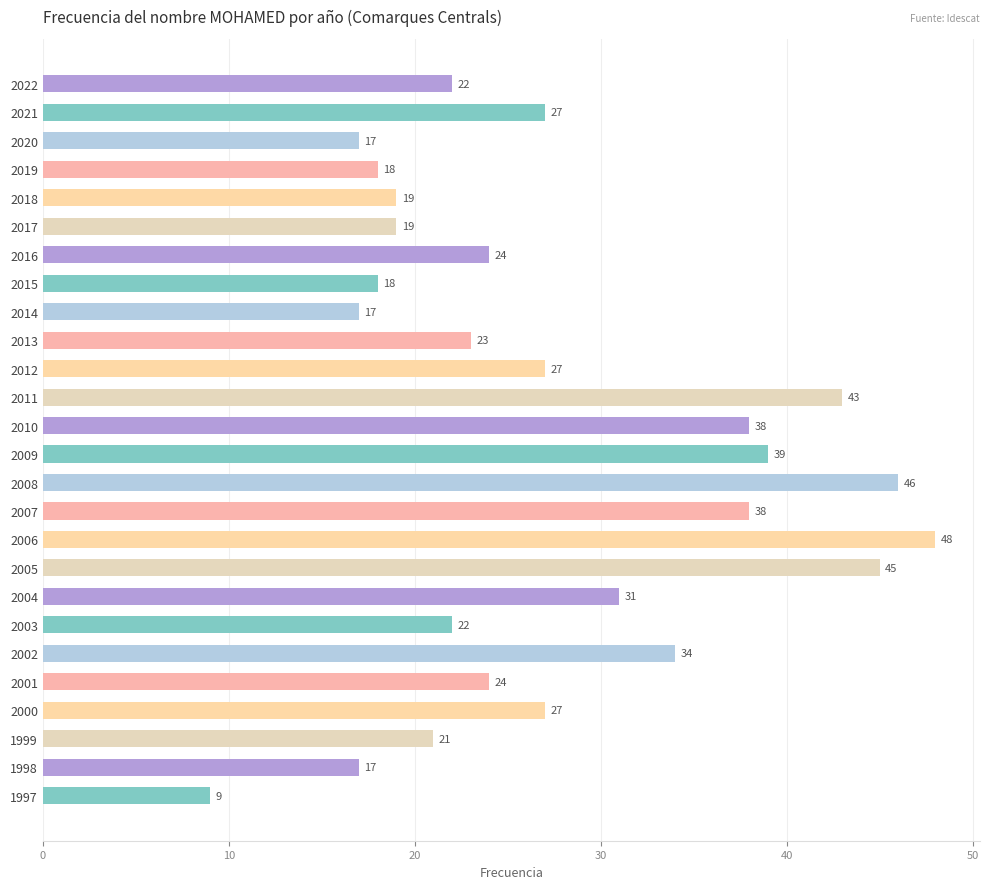

How many bars are there in total?

26